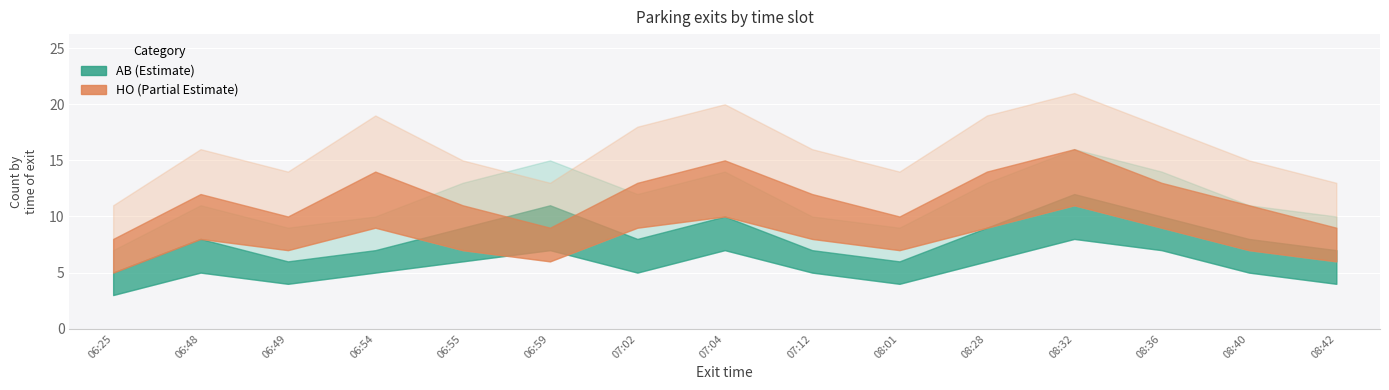

The value of AB_lower at 06:54 is 5. True or false?

True